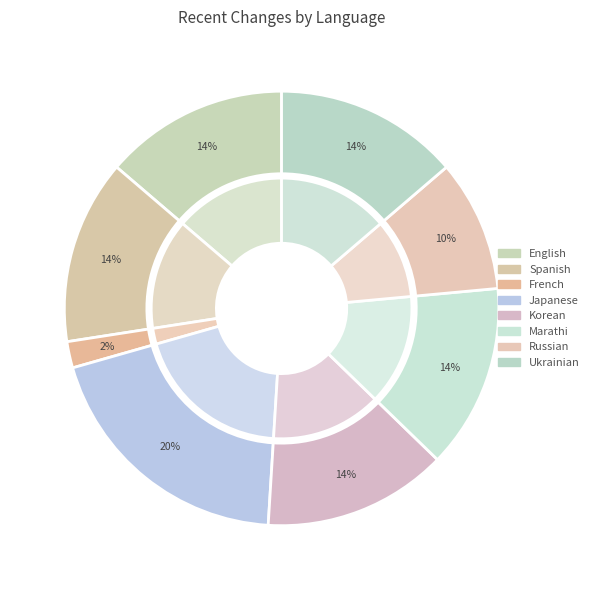

Is it true that French is 15% of the pie?

False